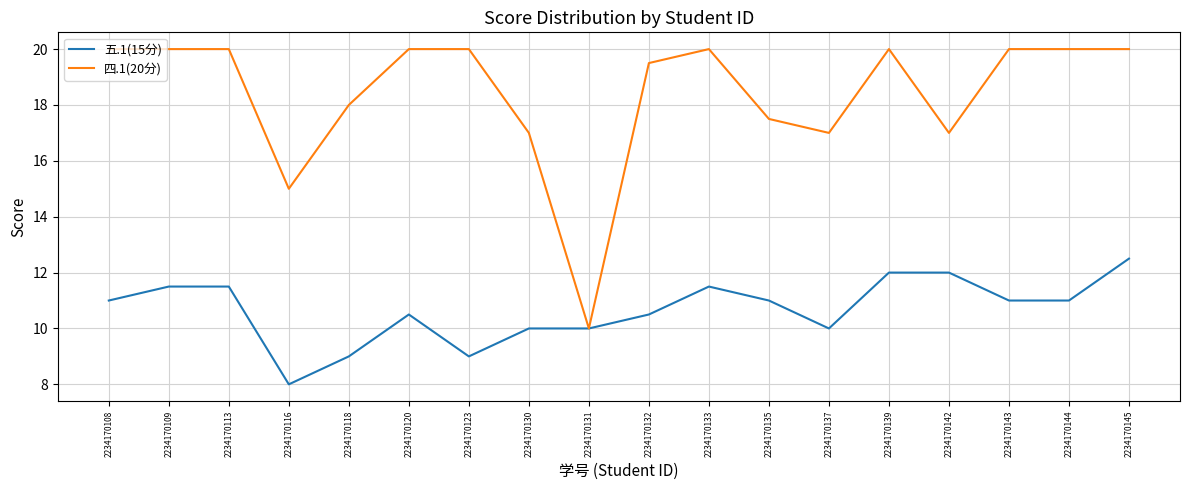

Reading left to right, what are all the values shown in this chart?

五.1(15分): 11.0	11.5	11.5	8.0	9.0	10.5	9.0	10.0	10.0	10.5	11.5	11.0	10.0	12.0	12.0	11.0	11.0	12.5
四.1(20分): 20.0	20.0	20.0	15.0	18.0	20.0	20.0	17.0	10.0	19.5	20.0	17.5	17.0	20.0	17.0	20.0	20.0	20.0